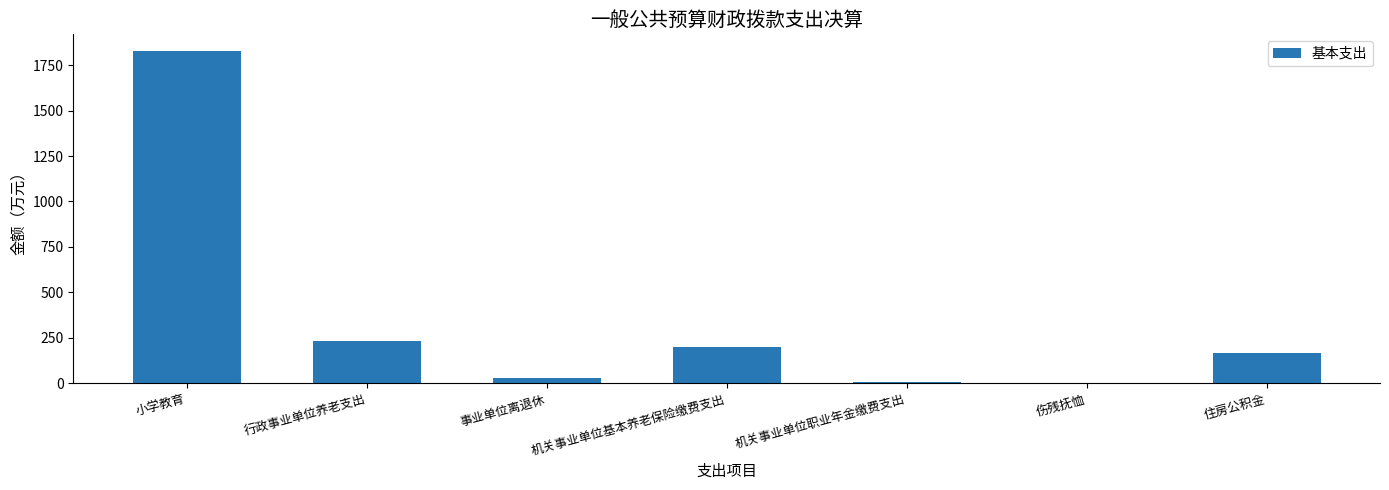

Reading right to left, extract all data points from this chart.

住房公积金=169.7	伤残抚恤=1.8	机关事业单位职业年金缴费支出=9.5	机关事业单位基本养老保险缴费支出=198.8	事业单位离退休=27.4	行政事业单位养老支出=235.7	小学教育=1827.6